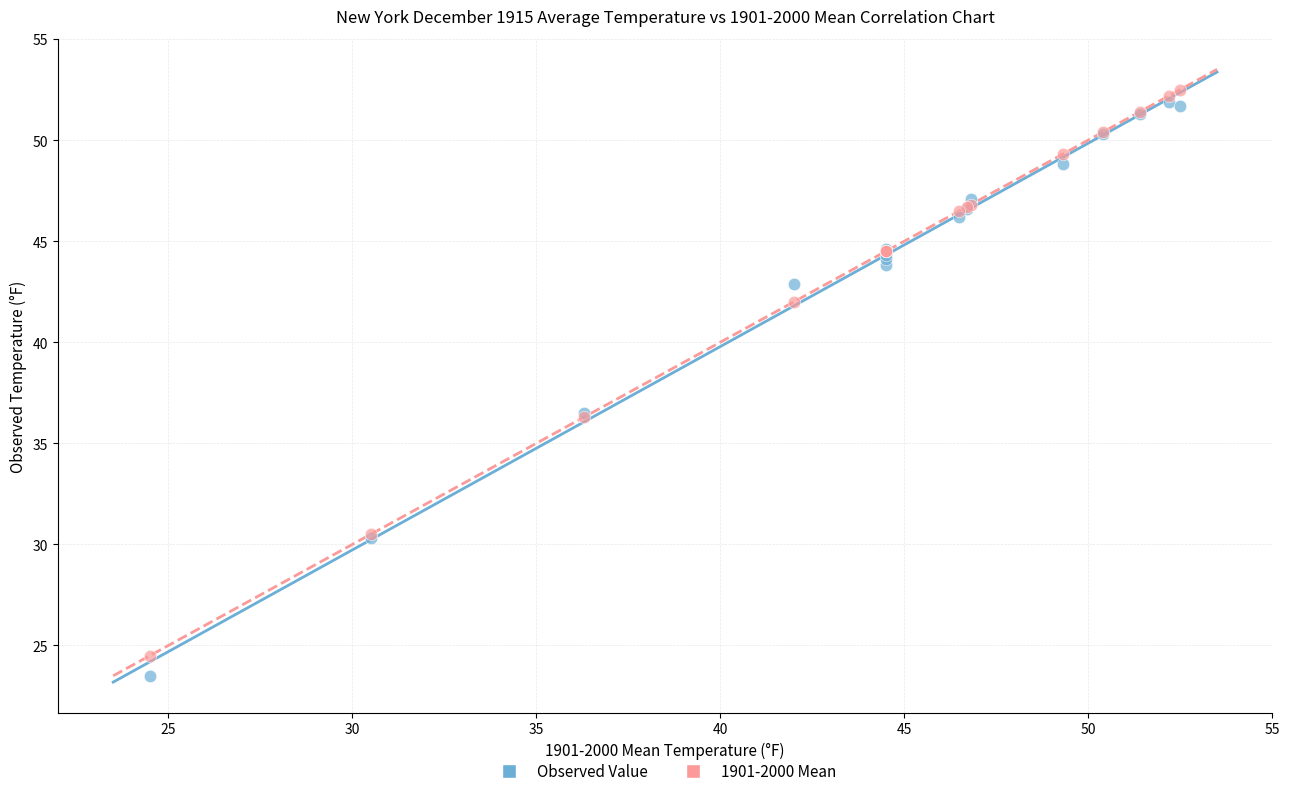

What are all the series names shown in the legend?

Observed Value, 1901-2000 Mean